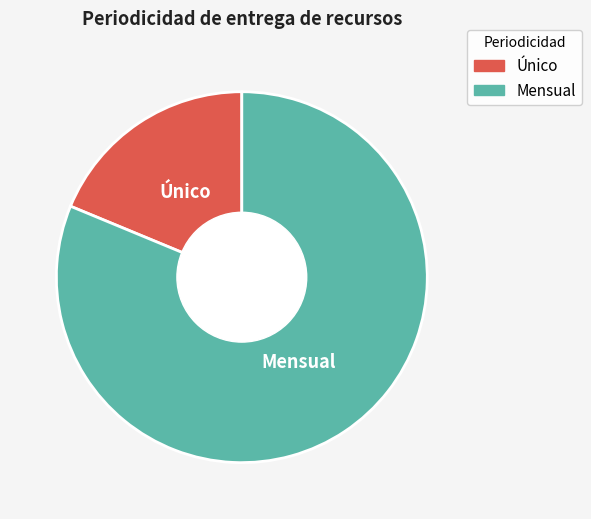

Does any single category account for the majority?

Yes